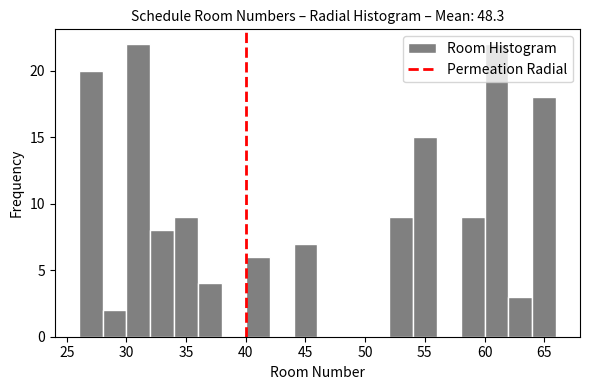

Reading left to right, transcribe this chart: for each bar, give the range it covers on the x-axis and its height. The values are not printed on the chart, so give them approximately, as read against the axis.

26 to 28: 20
28 to 30: 2
30 to 32: 22
32 to 34: 8
34 to 36: 9
36 to 38: 4
38 to 40: 0
40 to 42: 6
42 to 44: 0
44 to 46: 7
46 to 48: 0
48 to 50: 0
50 to 52: 0
52 to 54: 9
54 to 56: 15
56 to 58: 0
58 to 60: 9
60 to 62: 22
62 to 64: 3
64 to 66: 18